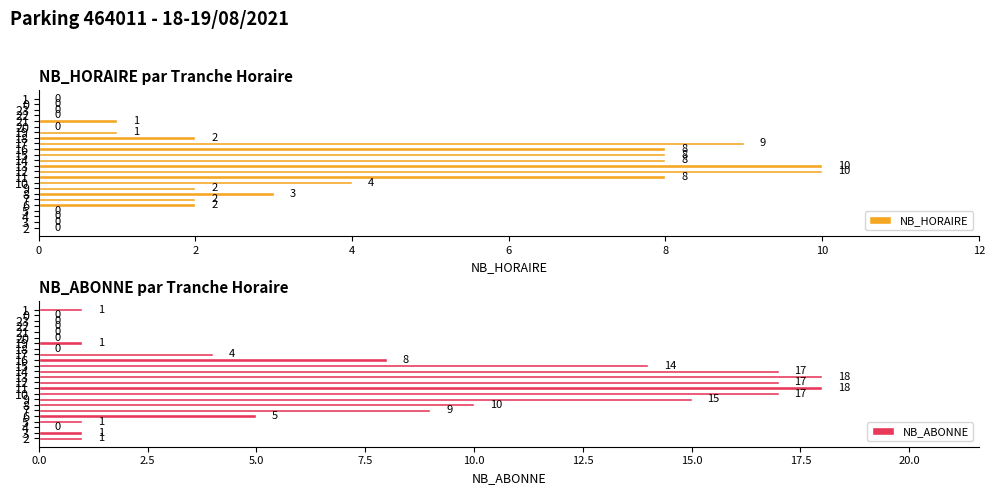

At 2, list the series in order from largest to smallest.

NB_ABONNE, NB_HORAIRE